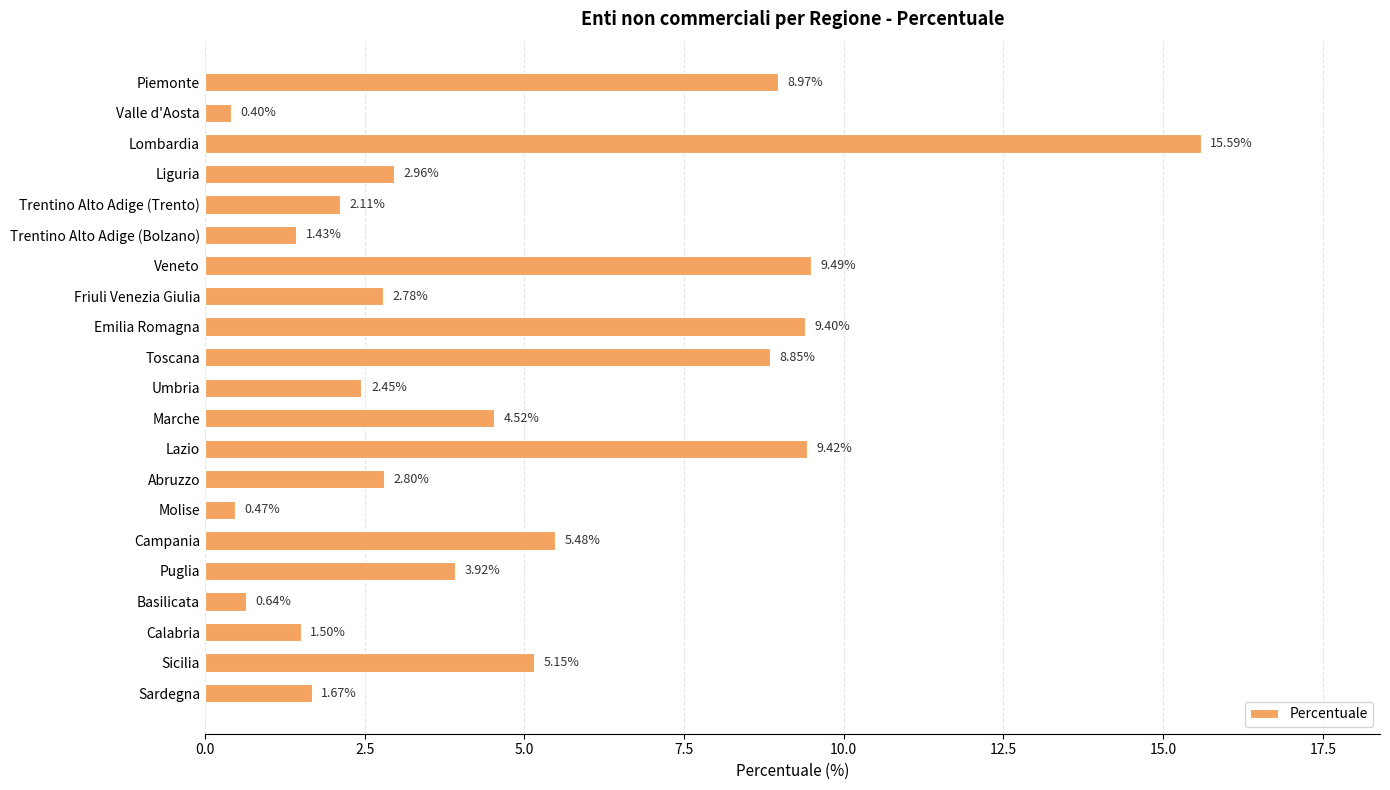

At which category does the chart reach its peak across all series?

Lombardia